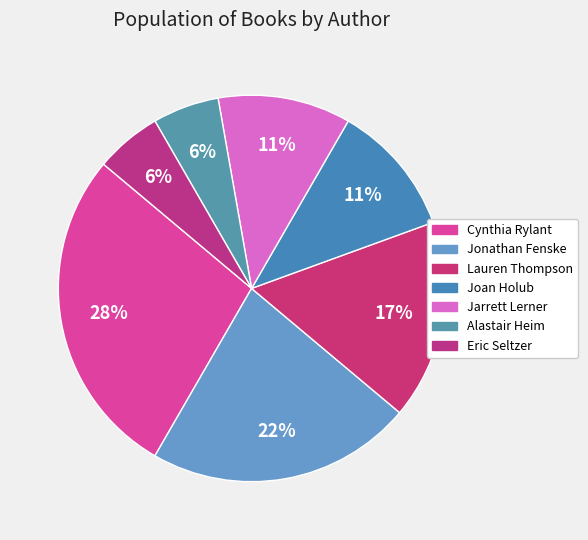

What is the total percentage of Eric Seltzer and Alastair Heim?

11.1%